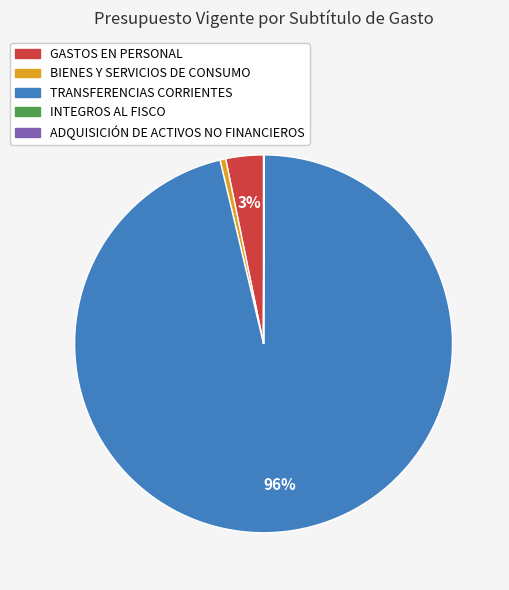

What is the largest slice in the pie chart?

TRANSFERENCIAS CORRIENTES